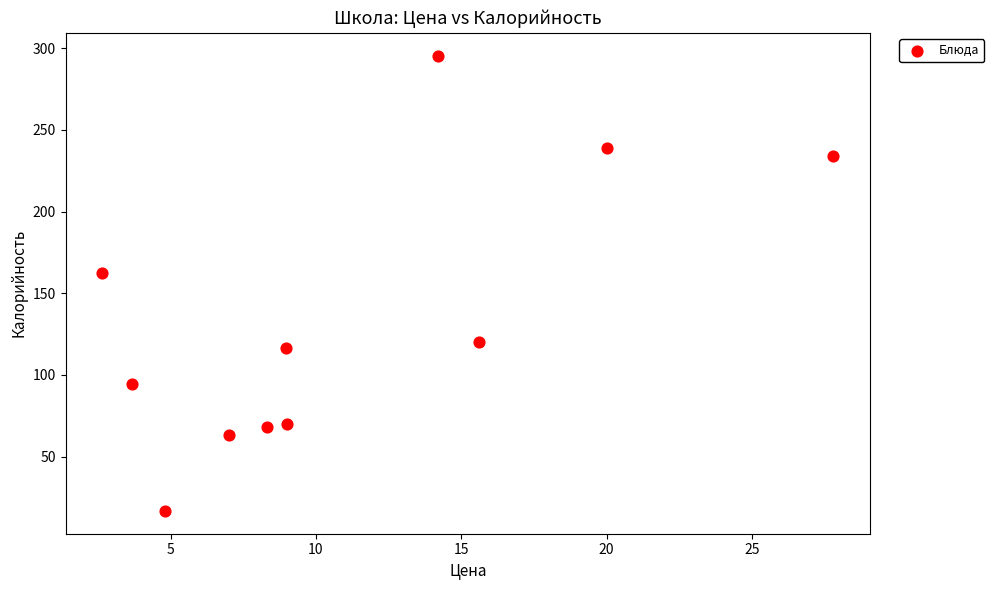

What is the range of Y values (max minus min)?

278.6